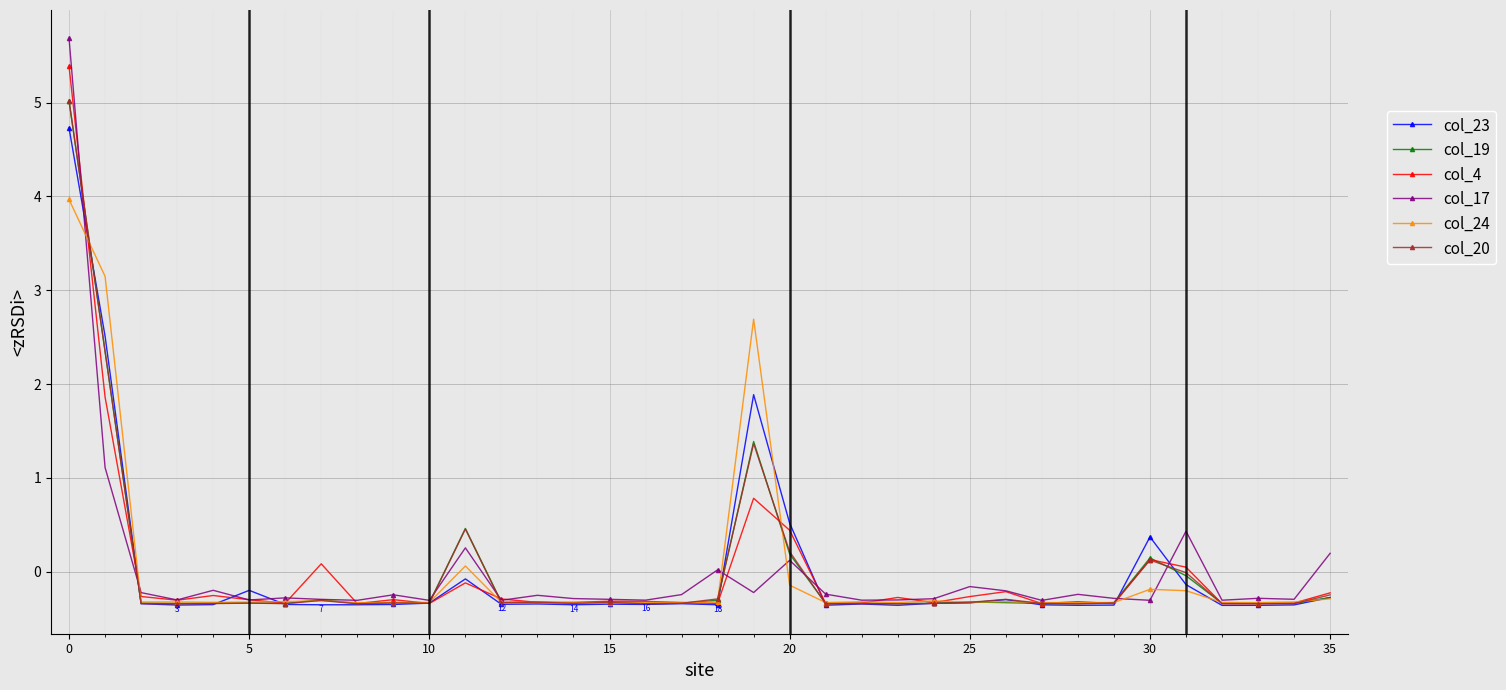

What is the greatest value displayed?

5.7